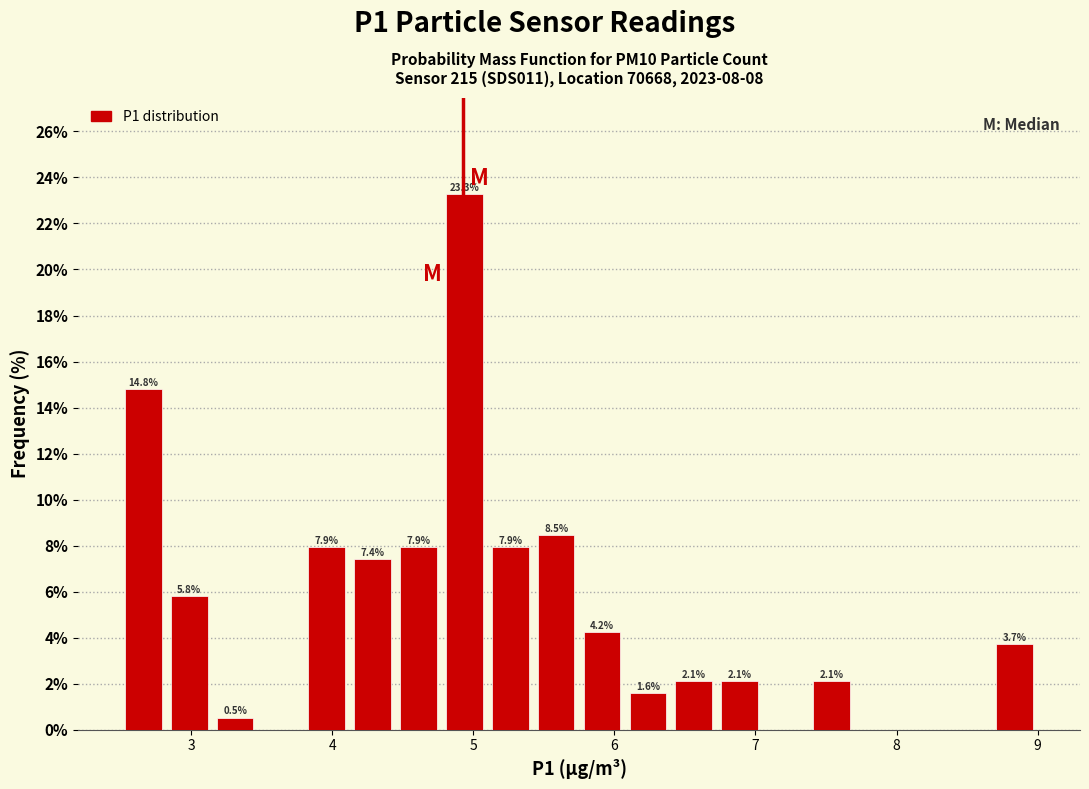

Around what value on the x-axis is the tallest bar? Give the approximate position of its centre, as read against the axis.

4.9